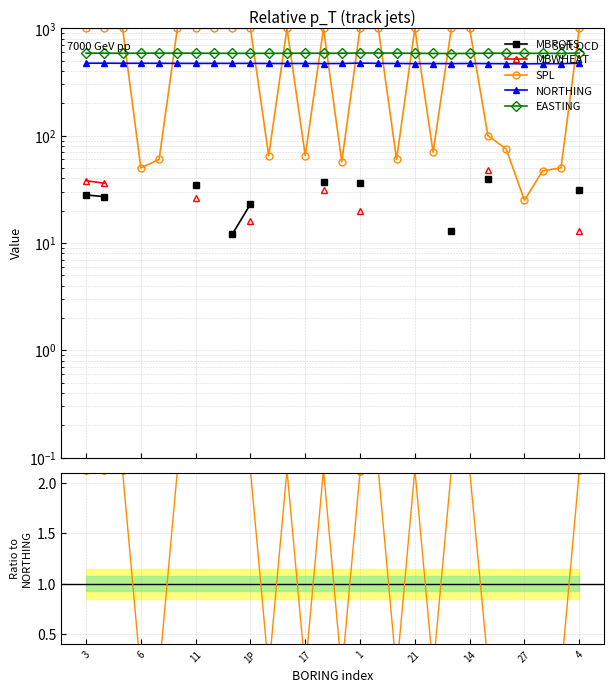

True or false: EASTING and MBWHEAT cross at least once.

False